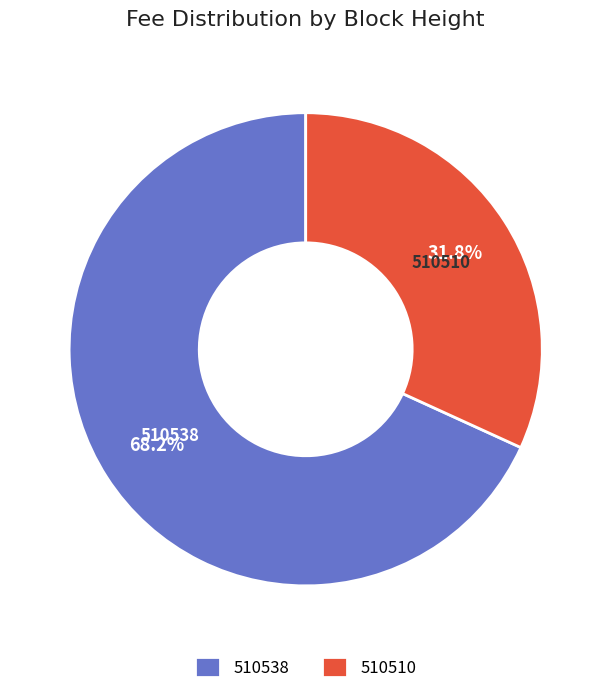

Rank the categories by value from highest to lowest.

510538, 510510